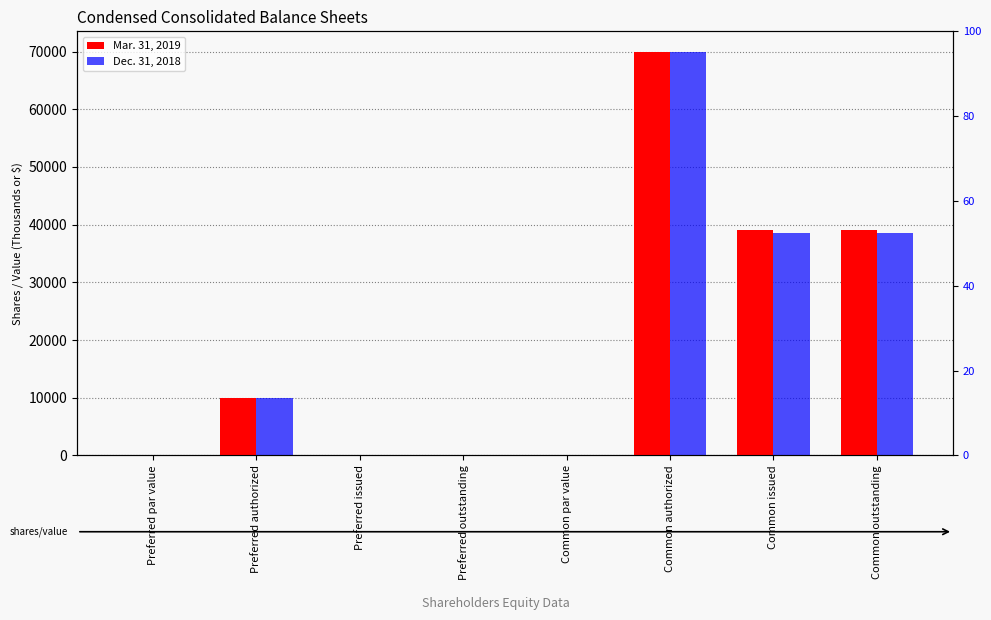

At which label does Dec. 31, 2018 reach its minimum?

Preferred par value